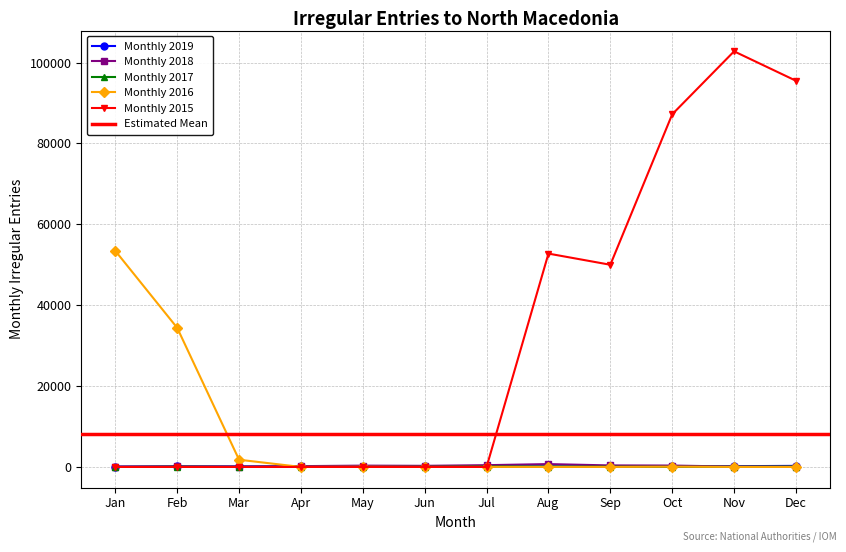

True or false: Monthly 2017 and Monthly 2019 cross at least once.

False